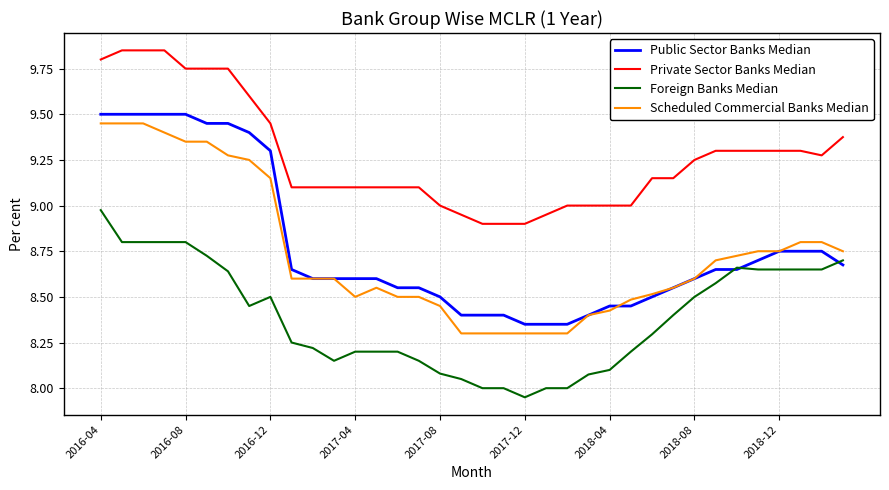

Which category has the lowest value across all series?

2017-12